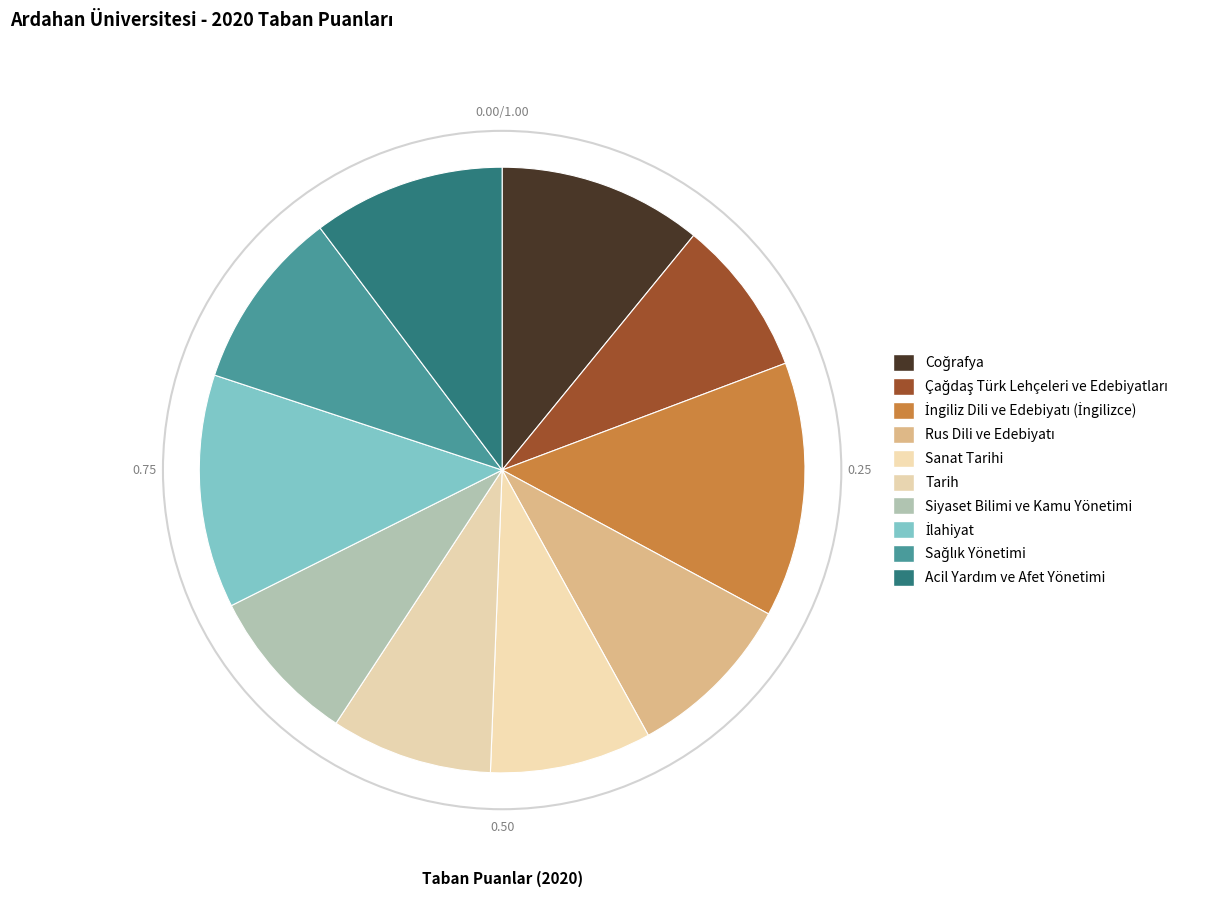

Which category has the biggest portion of the pie?

İngiliz Dili ve Edebiyatı (İngilizce)